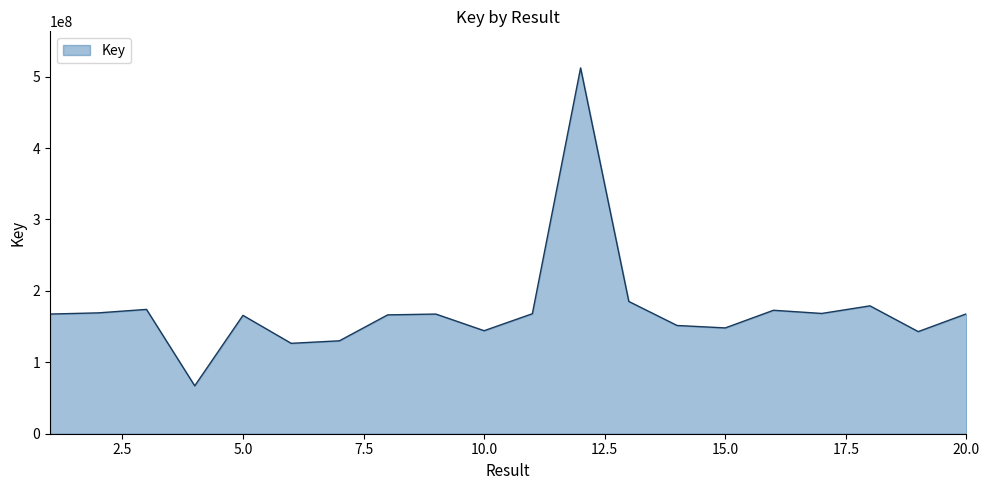

What is the maximum value shown in the chart?

512183341